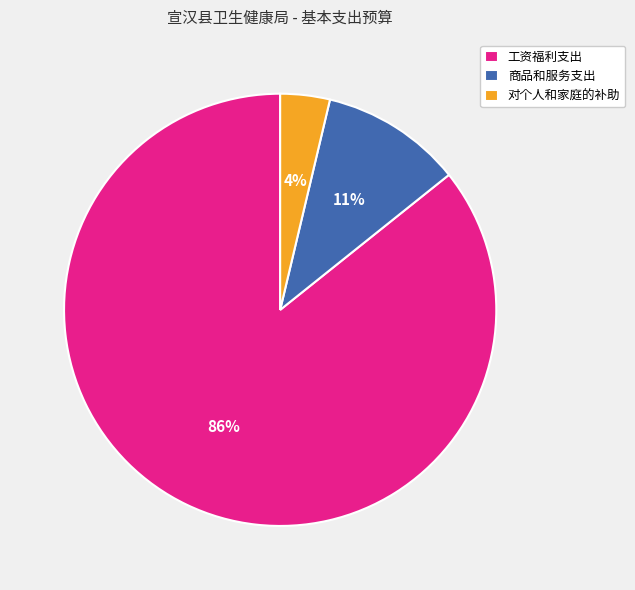

Do 工资福利支出 and 商品和服务支出 together represent more than half of the pie?

Yes